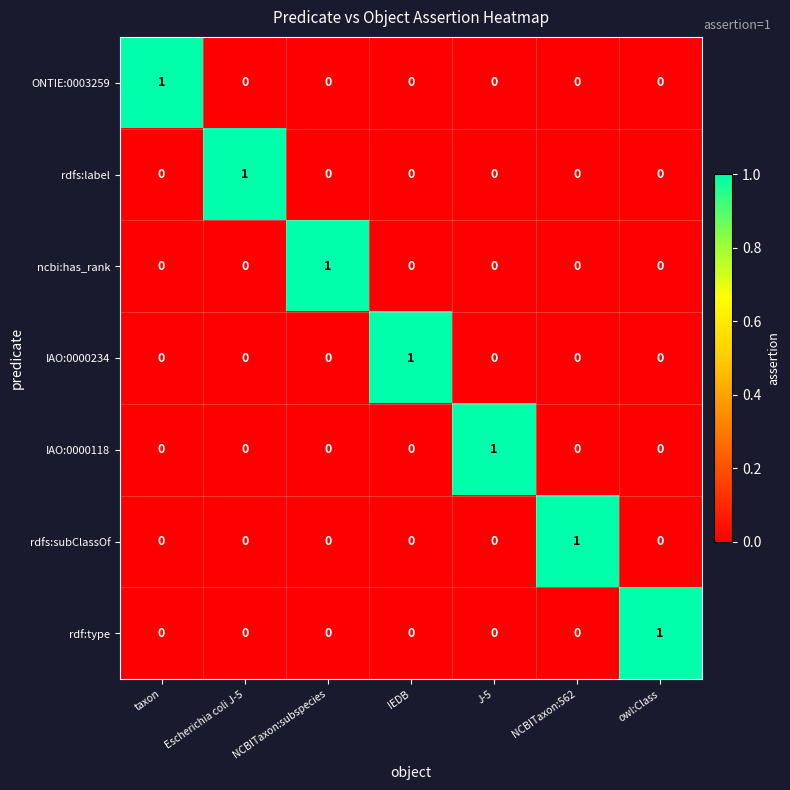

At which label does rdfs:subClassOf reach its peak?

NCBITaxon:562